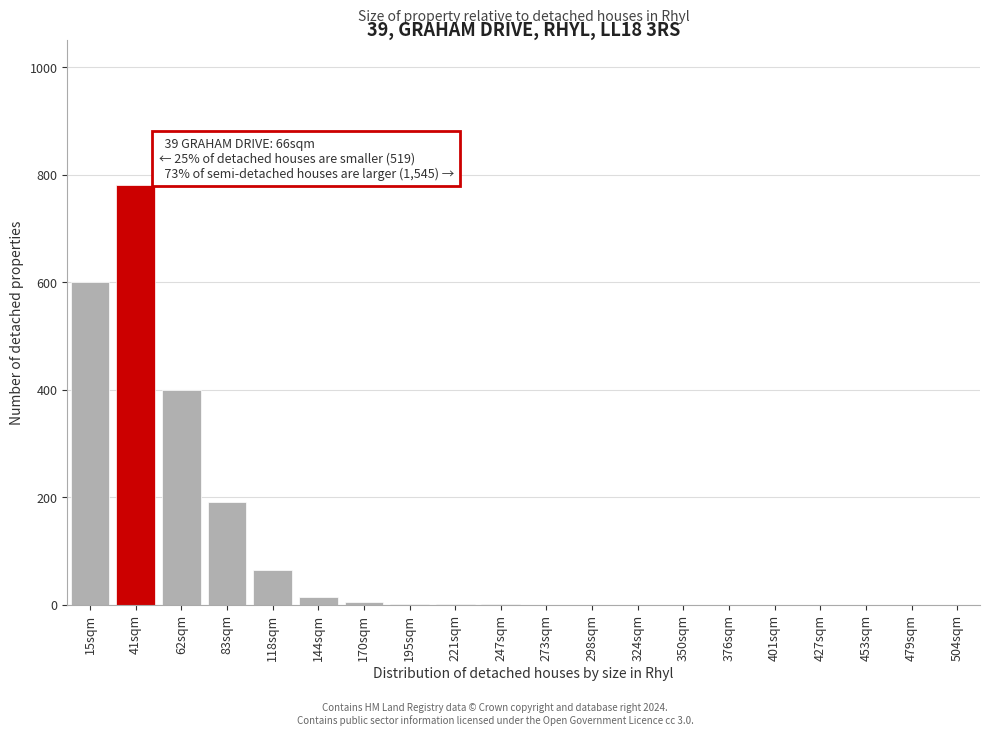

True or false: the data shows 15 at 144sqm.

True